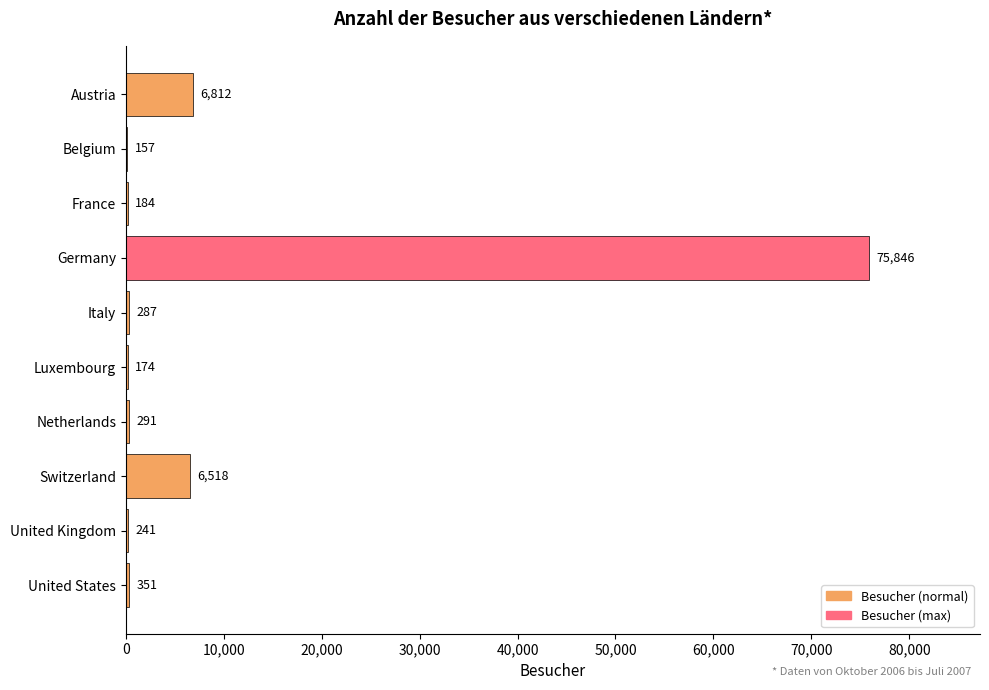

How many categories are shown in the chart?

10